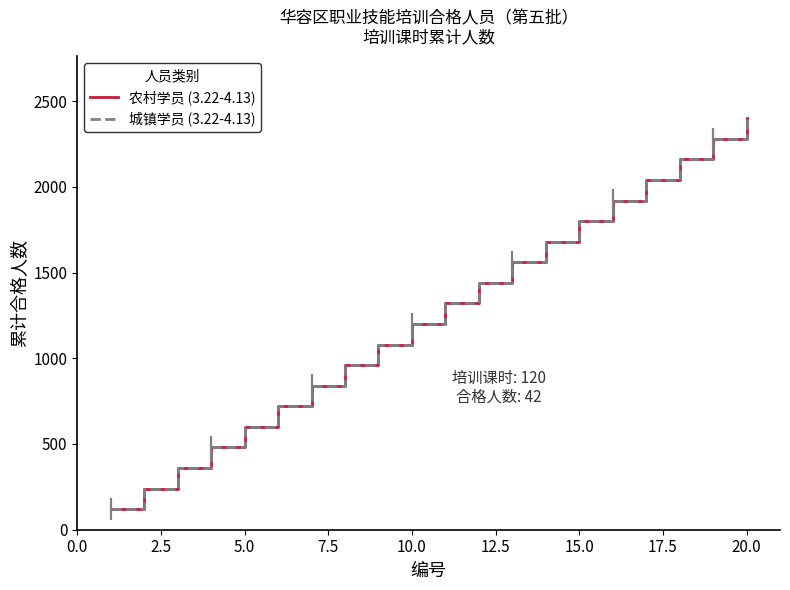

Is this an area chart (filled region under the line)?

No